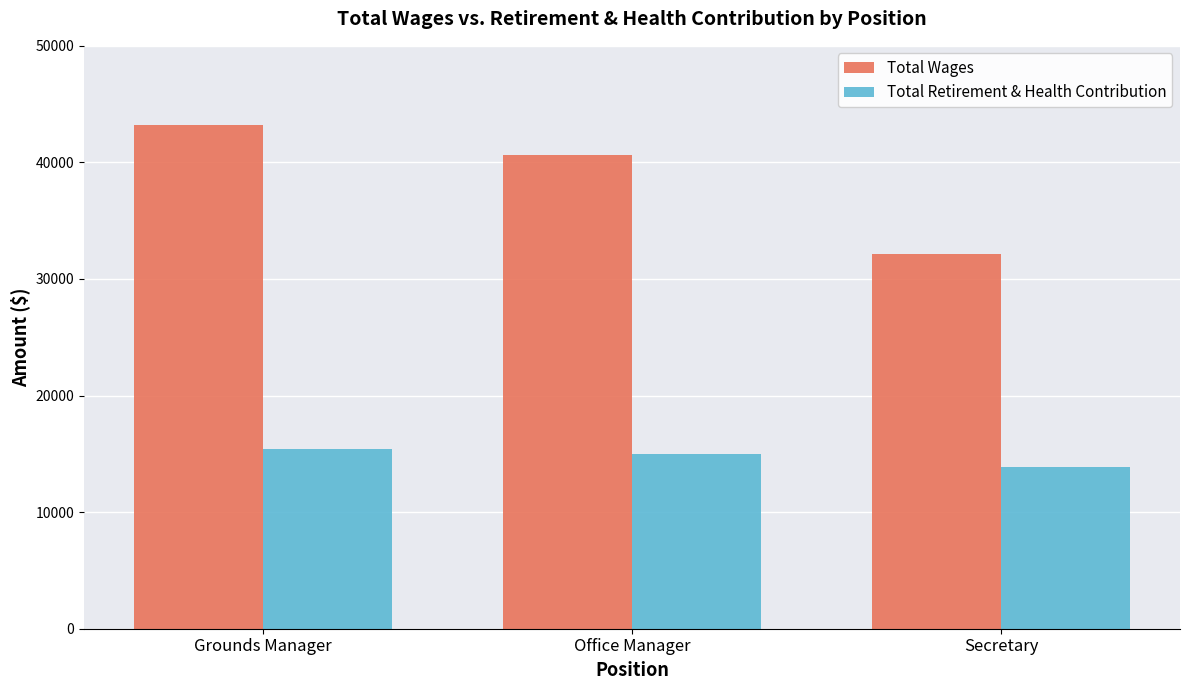

What is the difference between the highest and lowest values at Grounds Manager?

27833